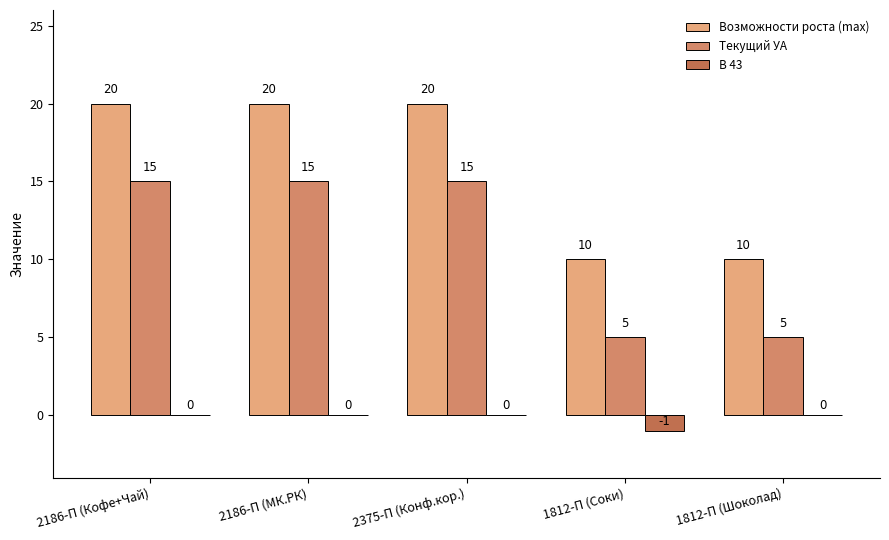

Is the value of Возможности роста (max) at 1812-П (Шоколад) greater than the value of В 43 at 1812-П (Соки)?

Yes